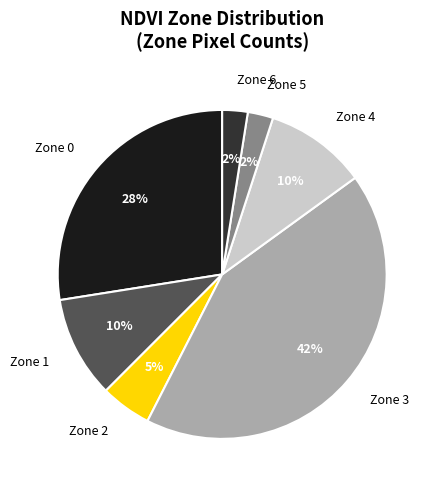

What percentage is the Zone 1 slice, to the nearest percent?

10%